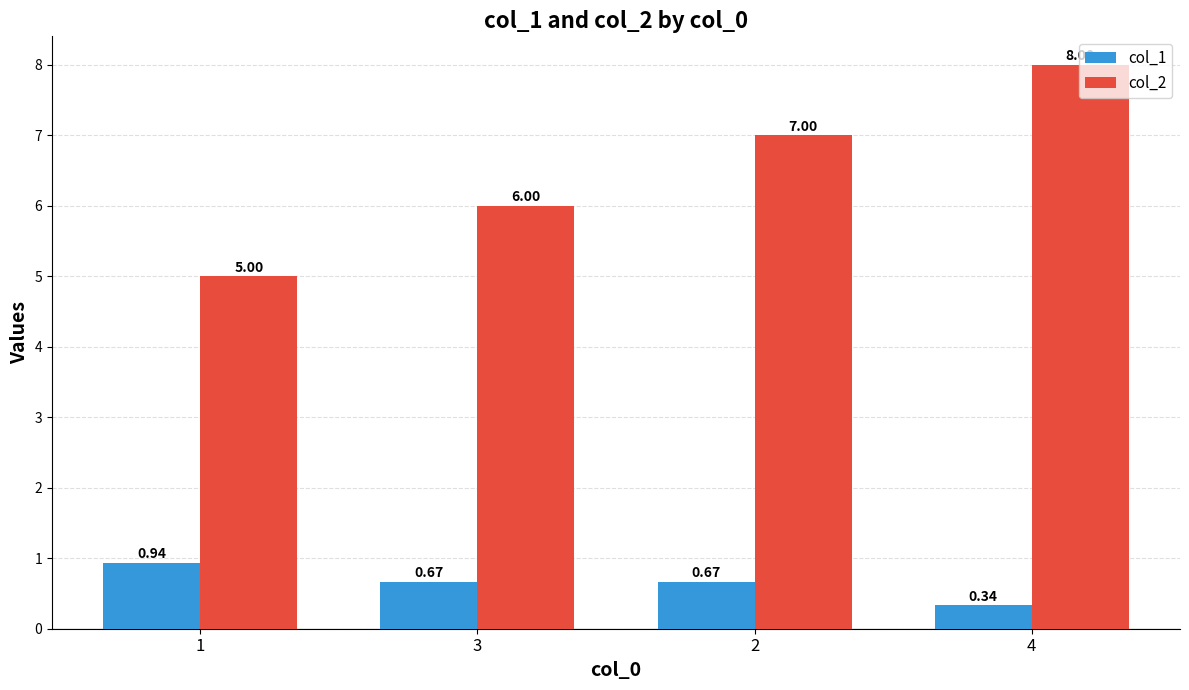

Which series has the largest total across all categories?

col_2